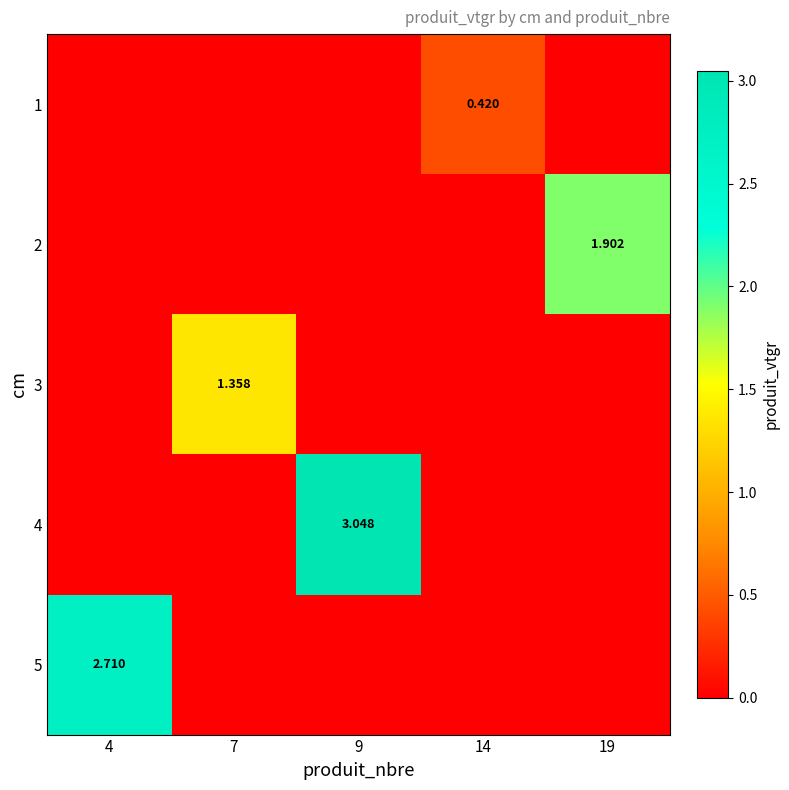

How many 5 values are between 0 and 1?

4